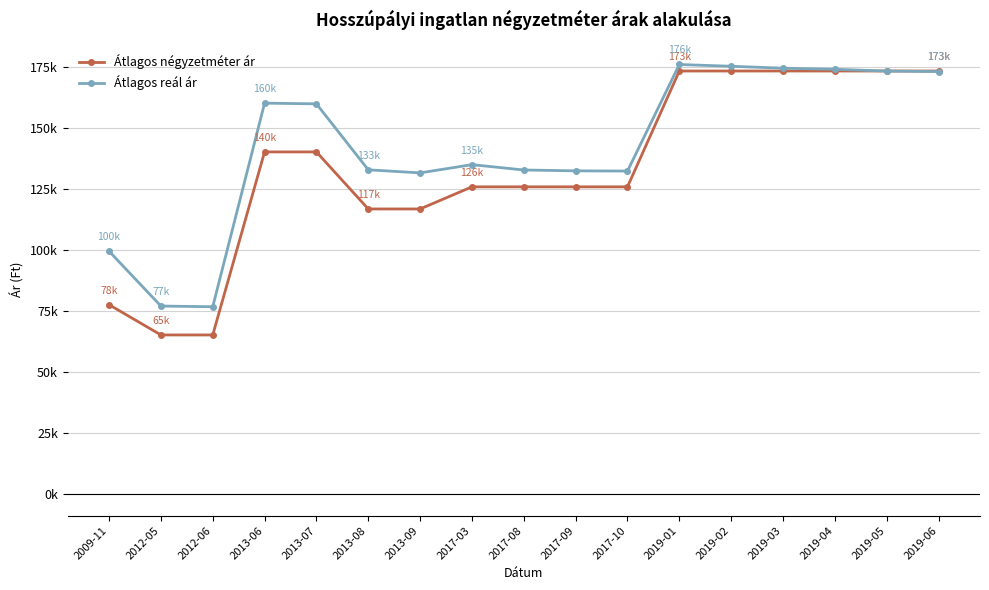

At how many categories does at least one series exceed 137338?

8